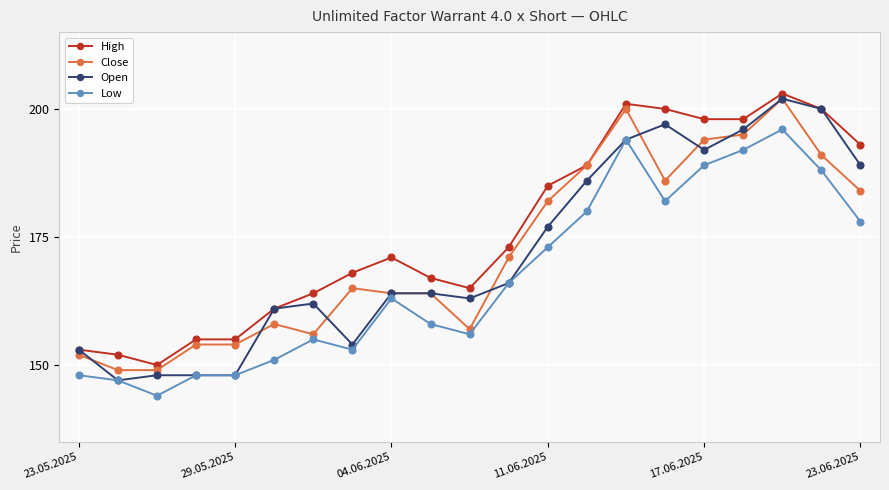

What is the sum of all High values?

3701